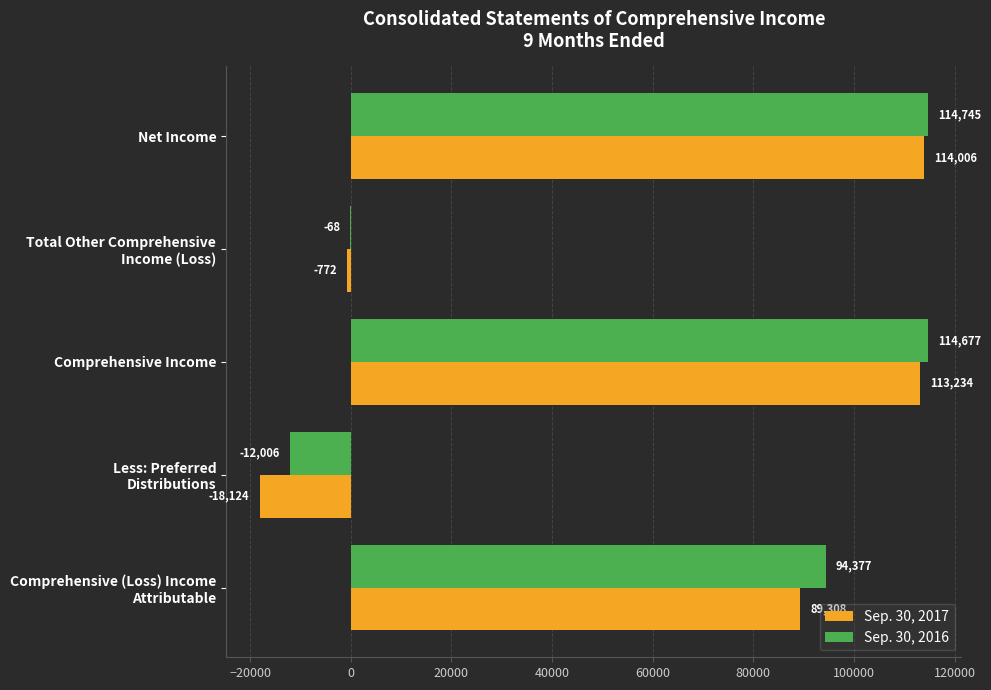

True or false: Sep. 30, 2017 has a value of 170272 at Net Income.

False